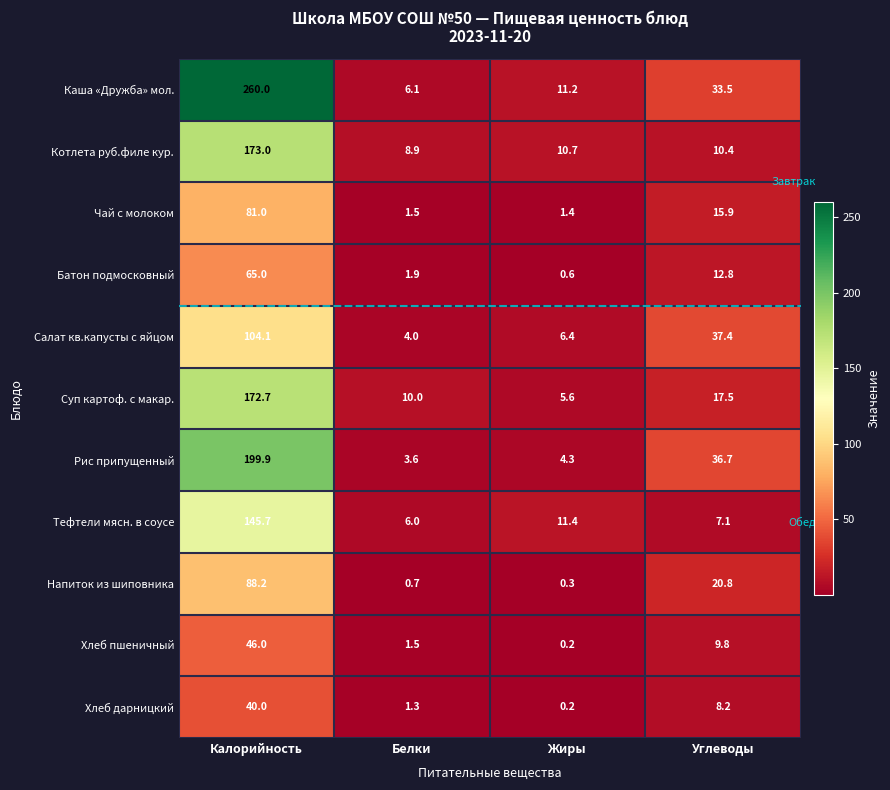

Read the Хлеб пшеничный value at Белки.

1.5